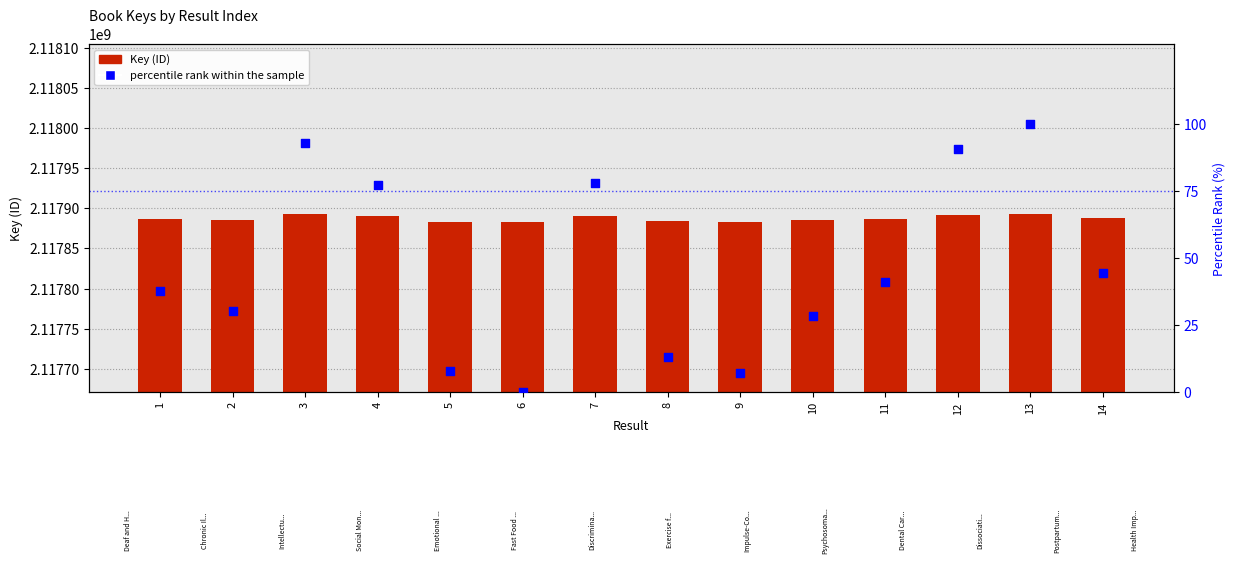

At which category is the sum across all series the highest?

13